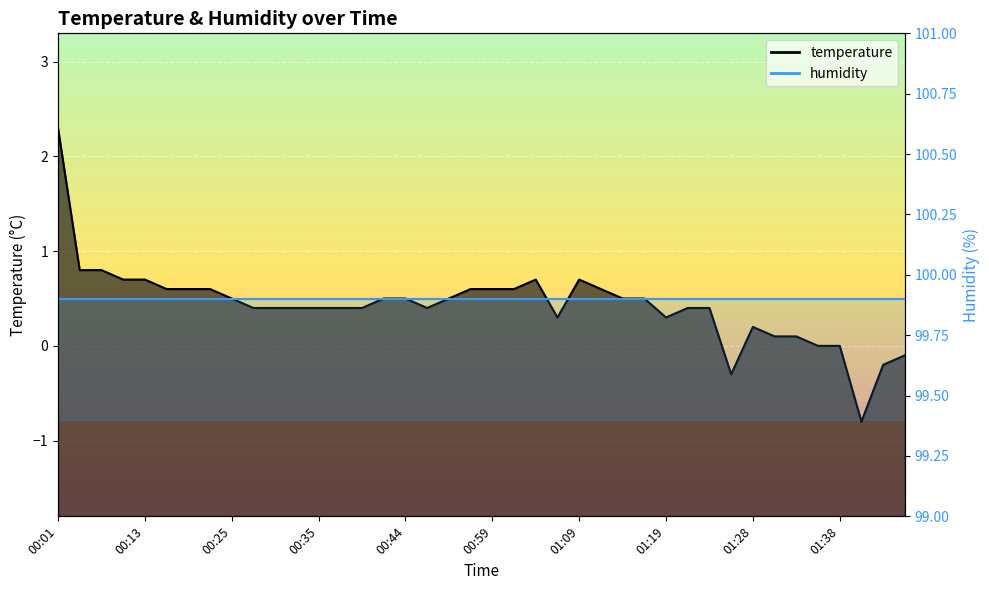

Approximately how many times larger is the value at 01:06 compared to 00:01?

0.1